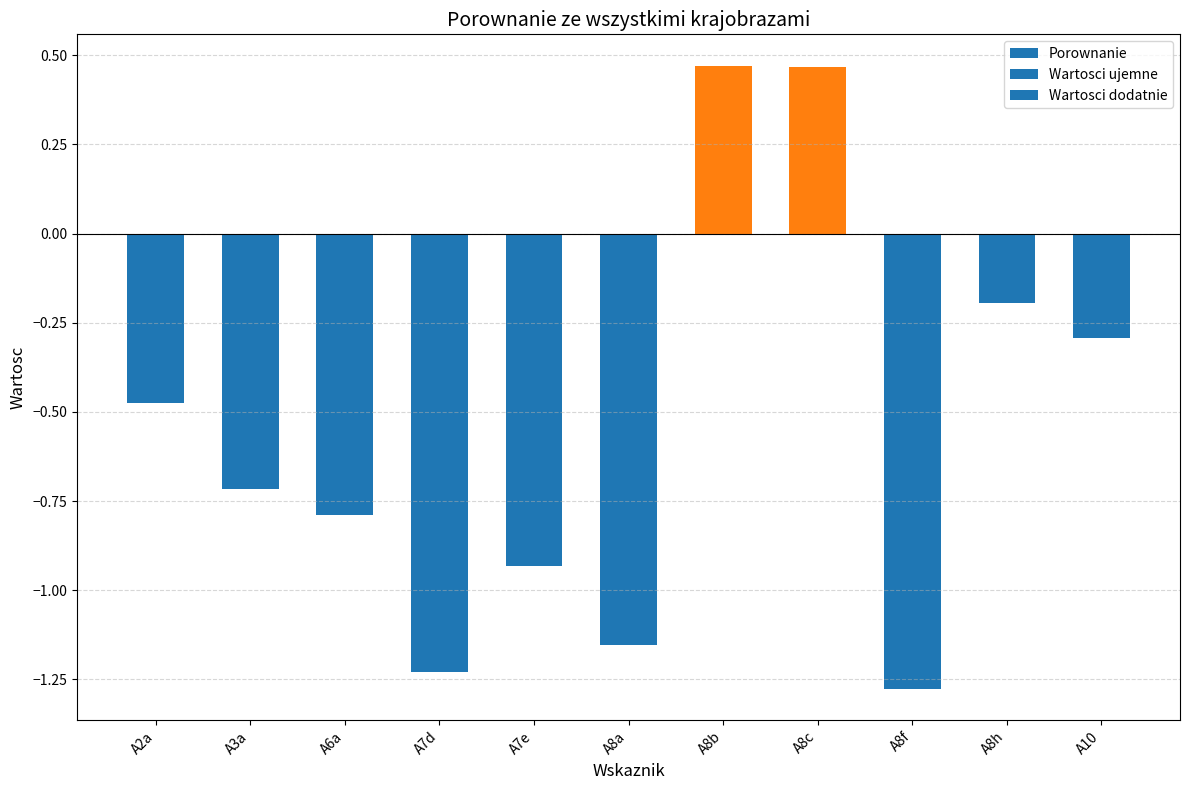

What is the sum of all values?

-6.1